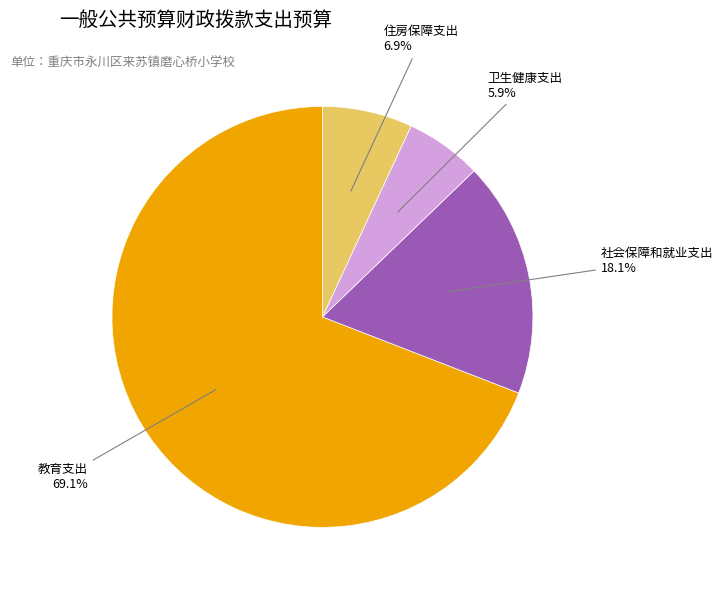

How many slices are in this pie chart?

4